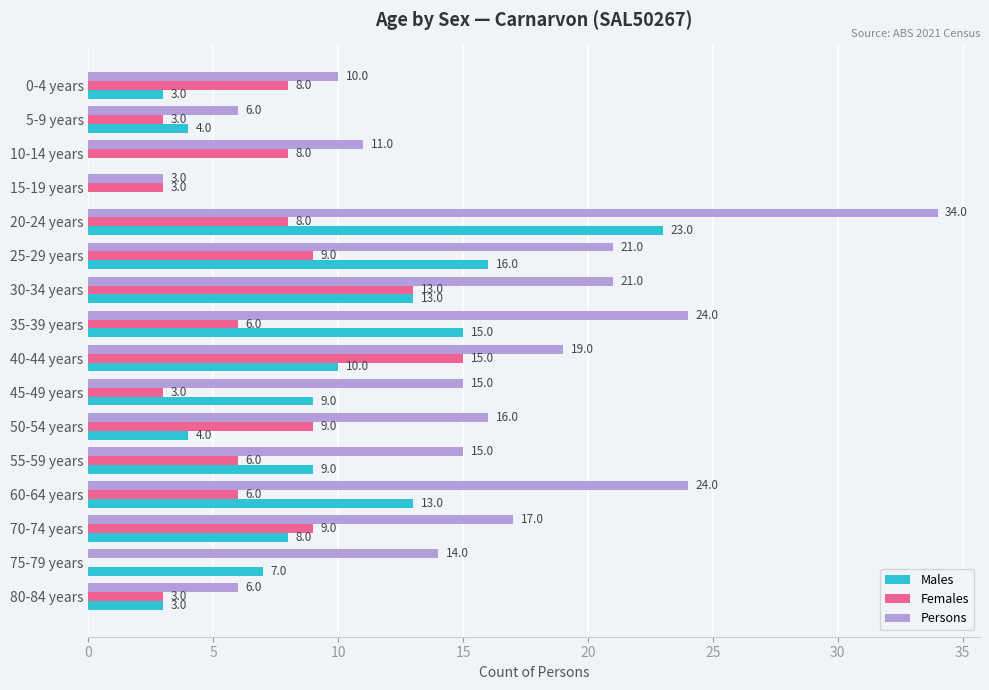

Count the number of categories in the chart.

16